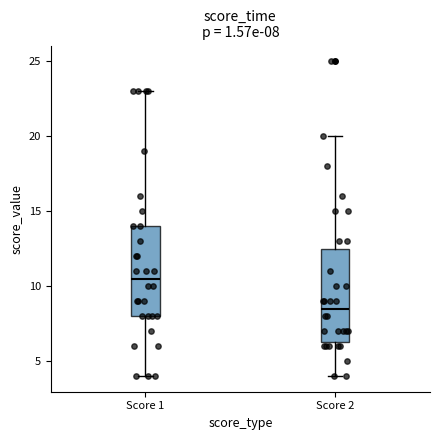

Which box has the highest median line?

Score 1